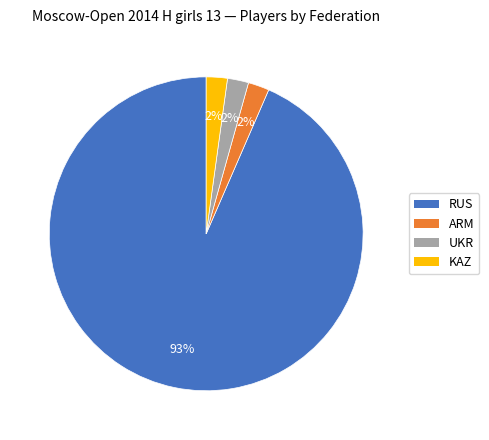

The KAZ slice represents 2% of the pie. True or false?

True